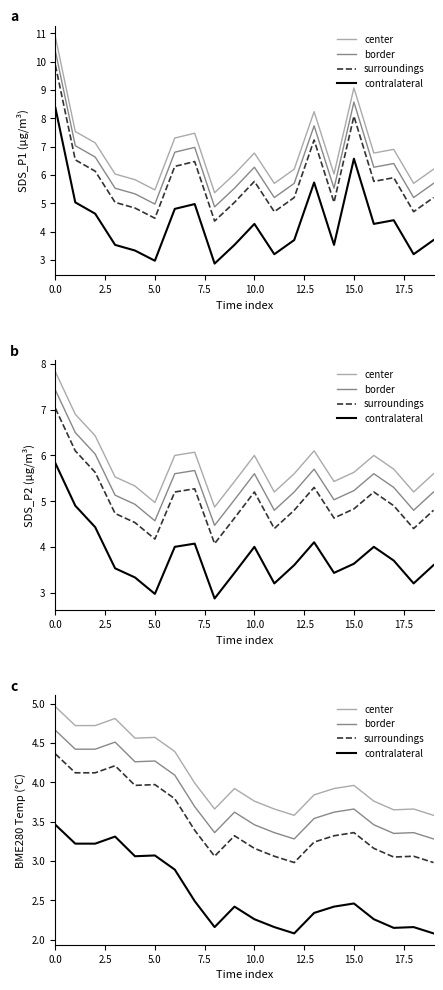

True or false: contralateral and surroundings intersect in this chart.

False